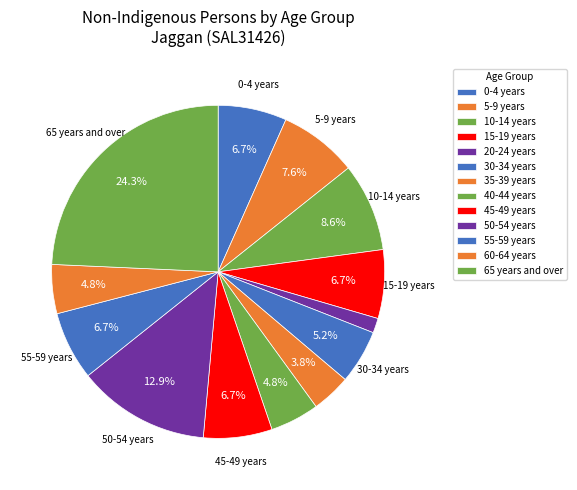

How many segments does this pie chart have?

13